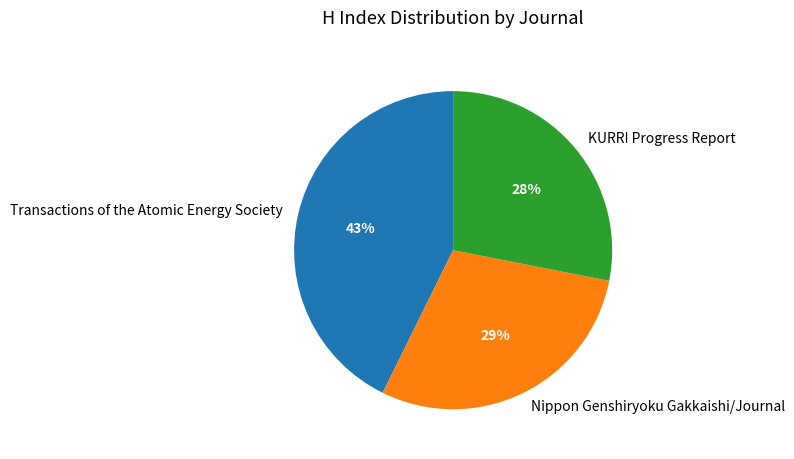

Count the number of slices in the pie.

3